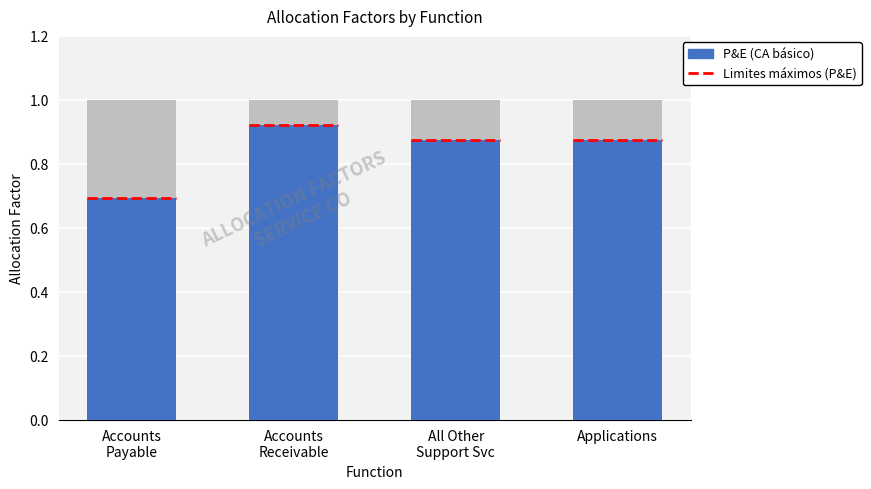

Reading left to right, extract all data points from this chart.

Accounts
Payable=0.7	Accounts
Receivable=0.9	All Other
Support Svc=0.9	Applications=0.9